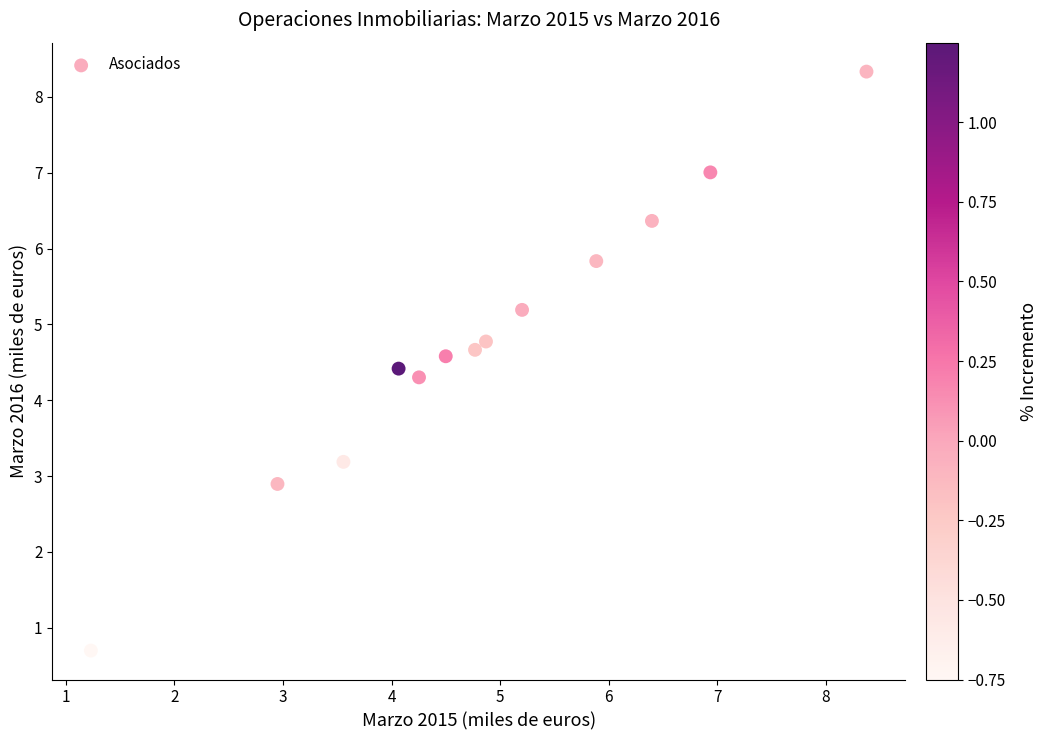

What is the range of X values (max minus min)?

7.1